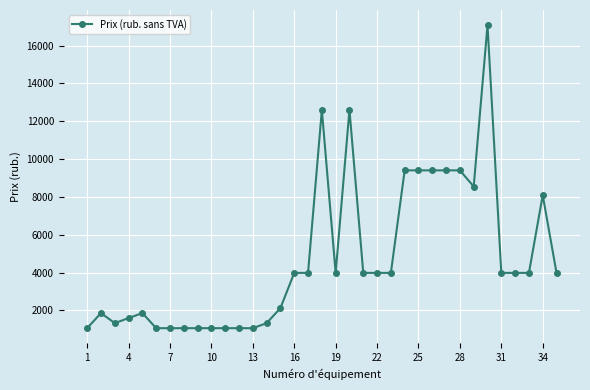

What is the value of the 10th point from the left?

1062